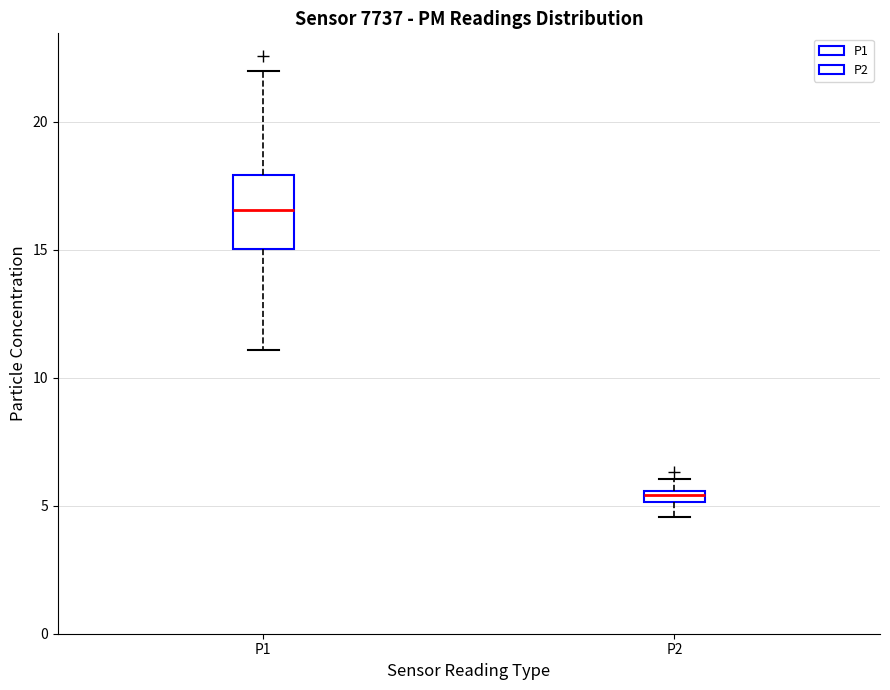

Where does the lower whisker of the box for P2 end on the y-axis? The values are not printed on the chart, so give them approximately, as read against the axis.

4.5